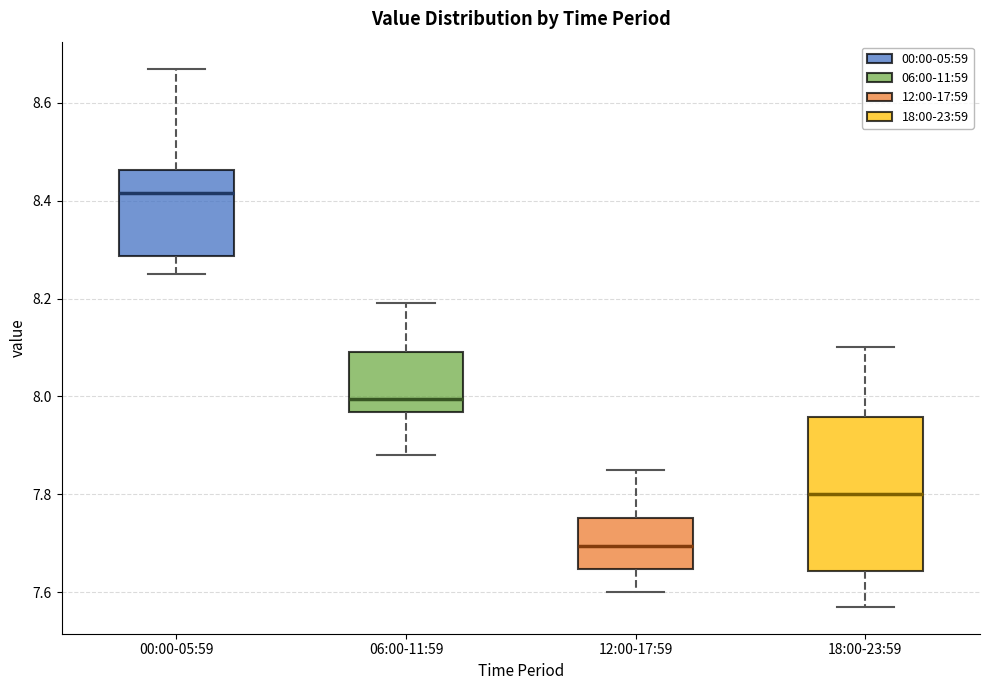

Reading left to right, read every box against the y-axis: the position of its median line, the range the box covers, and the ends of its whiskers. The values are not printed on the chart, so give them approximately, as read against the axis.

00:00-05:59: median 8.42, box 8.28 to 8.46, whiskers 8.26 to 8.68
06:00-11:59: median 8.00, box 7.96 to 8.10, whiskers 7.88 to 8.20
12:00-17:59: median 7.70, box 7.64 to 7.76, whiskers 7.60 to 7.86
18:00-23:59: median 7.80, box 7.64 to 7.96, whiskers 7.58 to 8.10